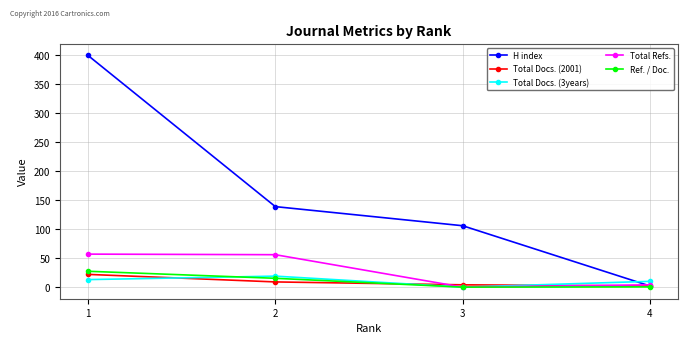

Where is the first local minimum for Ref. / Doc.?

3